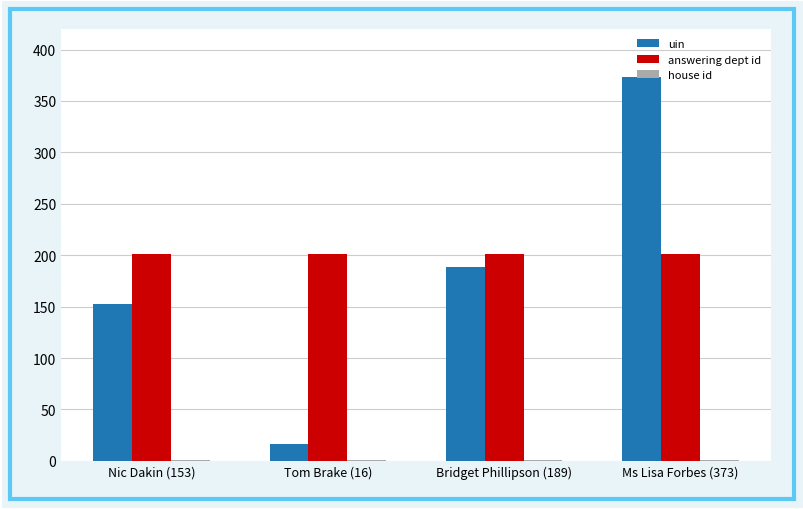

What is the sum of all uin values?

731